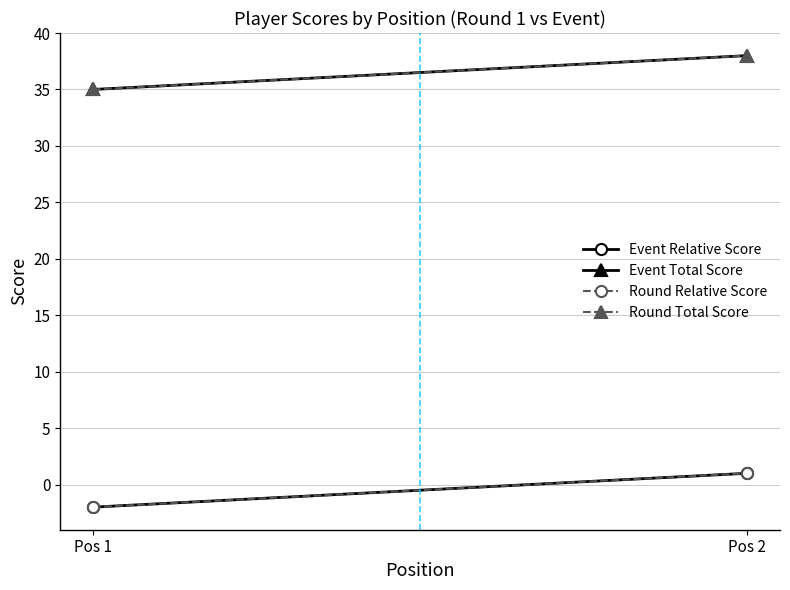

Reading right to left, extract all data points from this chart.

Event Relative Score: 1	-2
Event Total Score: 38	35
Round Relative Score: 1	-2
Round Total Score: 38	35